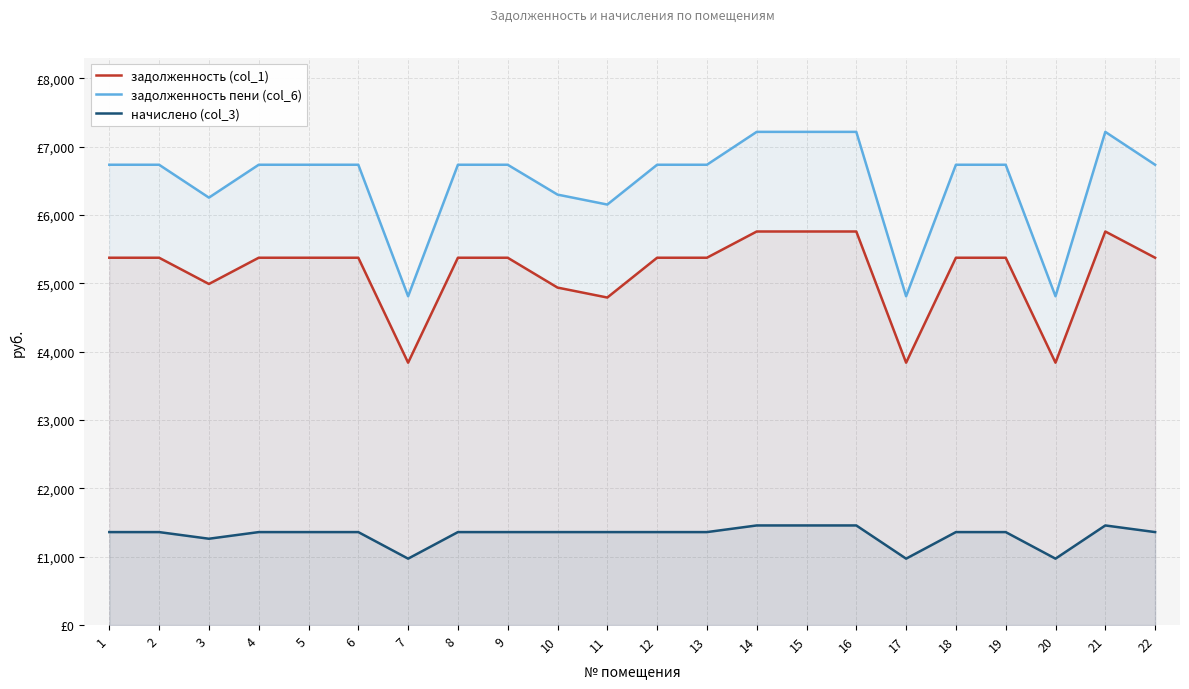

What is the sum of all задолженность (col_1) values?

113796.8